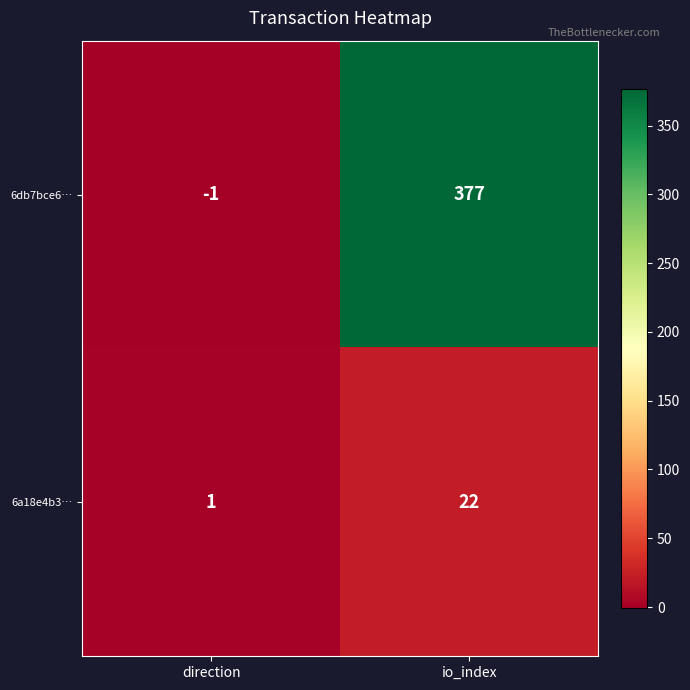

Which series has the largest range (max minus min)?

6db7bce6…